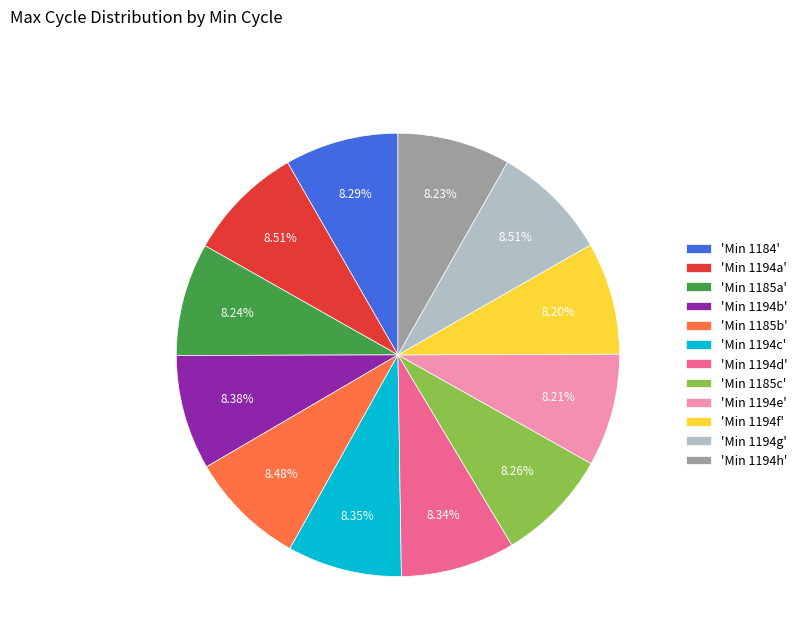

Approximately how many times larger is the value at 'Min 1194e' compared to 'Min 1194b'?

1.0